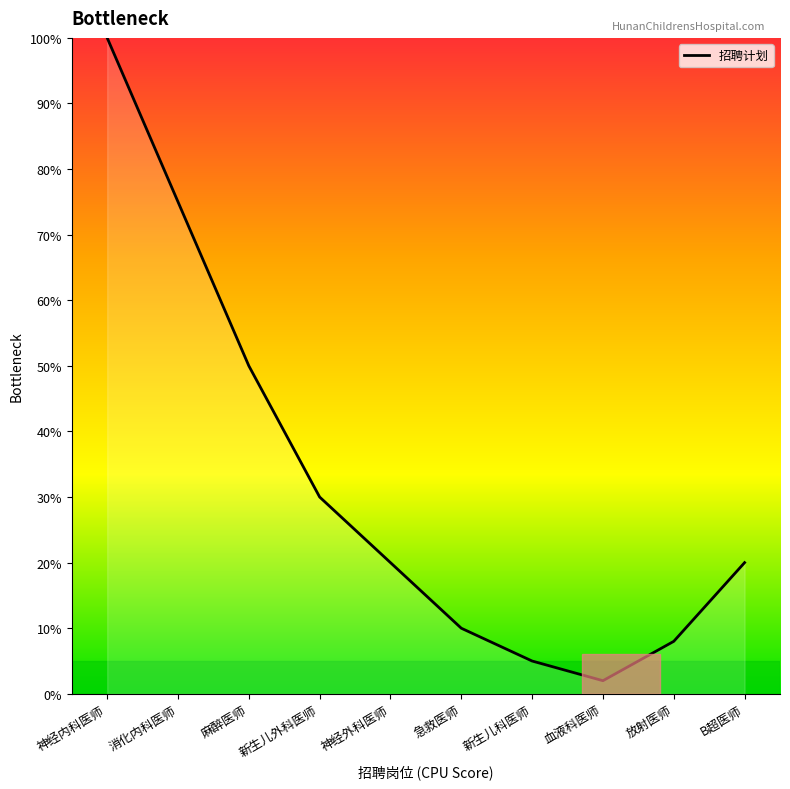

Between 急救医师 and 血液科医师, which is larger?

急救医师